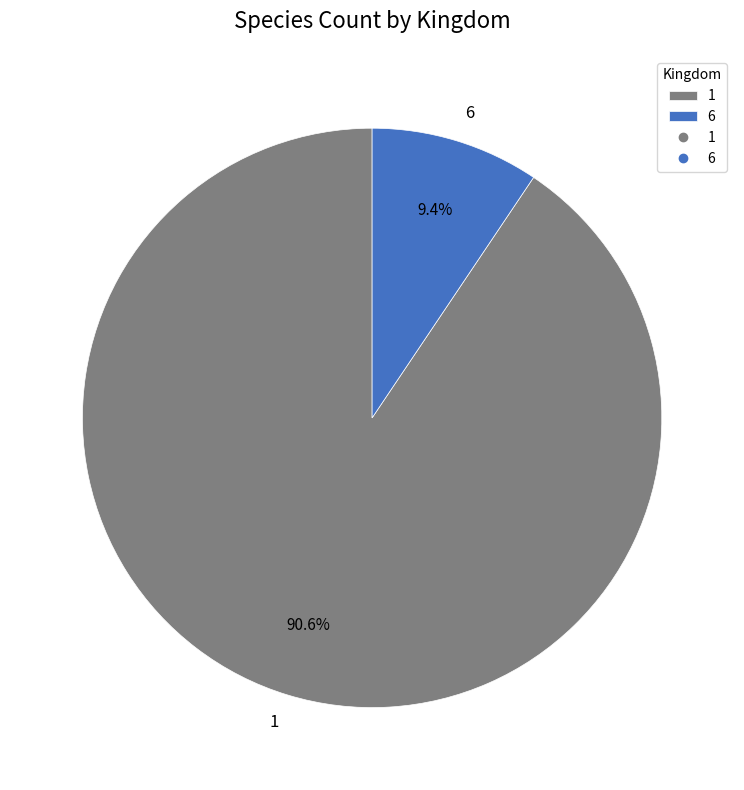

Is there a majority slice in this chart?

Yes